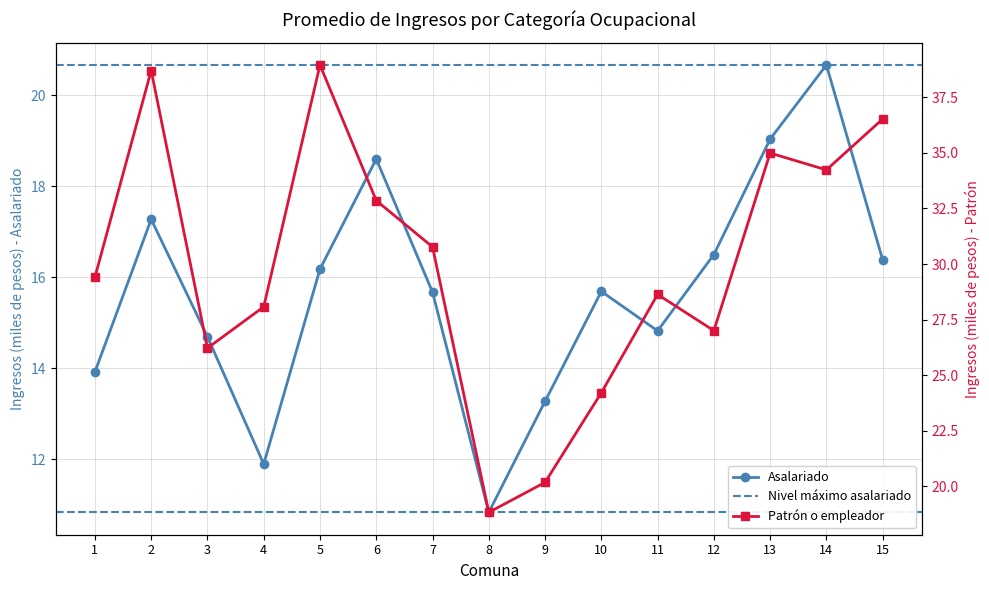

At which category is the sum across all series the highest?

2